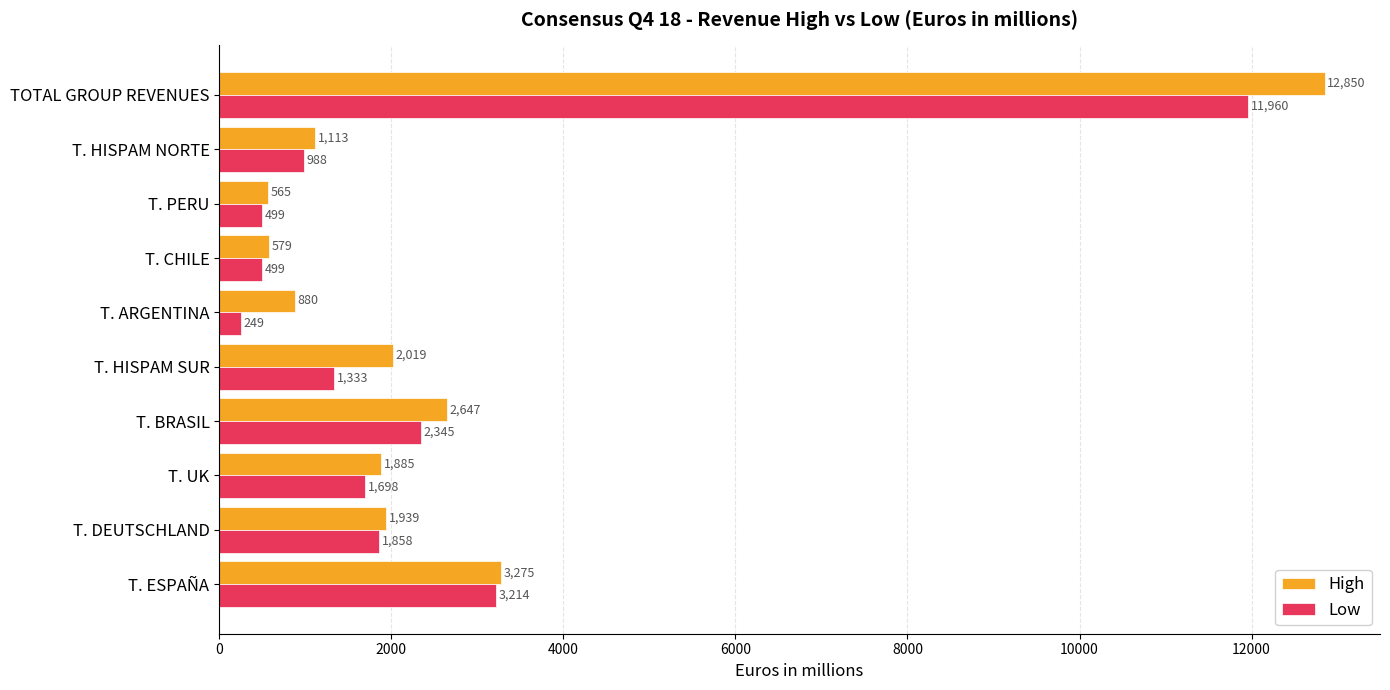

What is the difference between the maximum and minimum values in the Low series?

11710.9